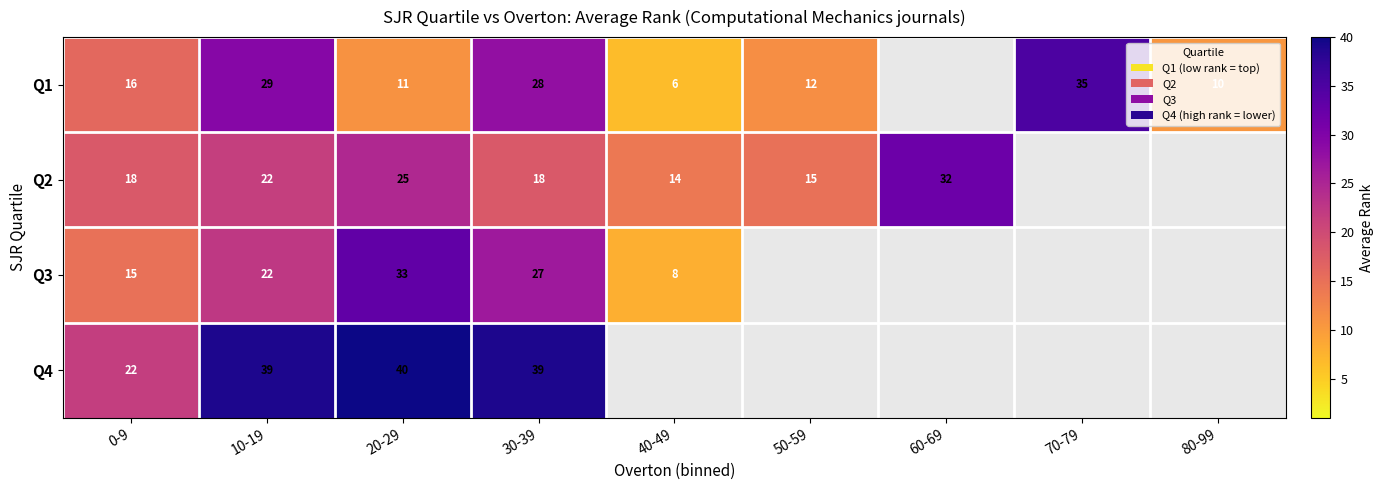

What is the greatest value displayed?

40.0